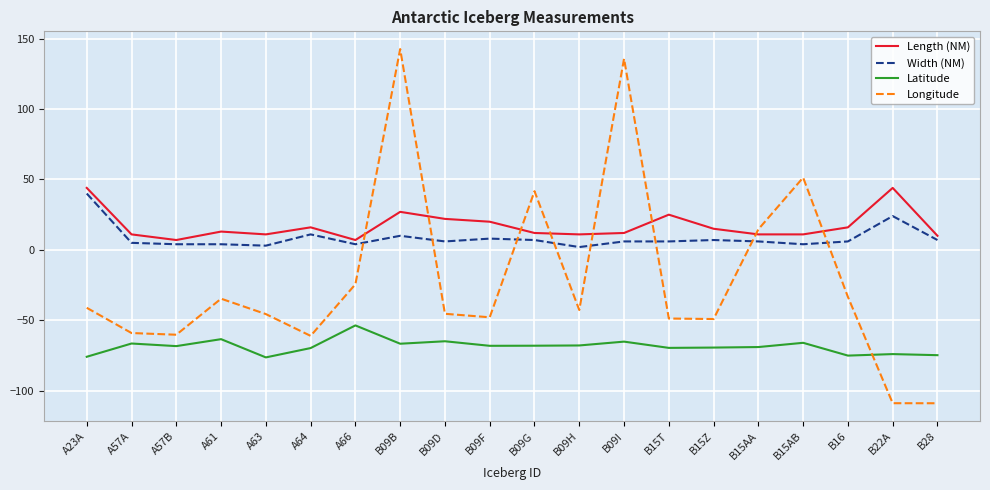

What is the maximum value for Latitude?

-53.6